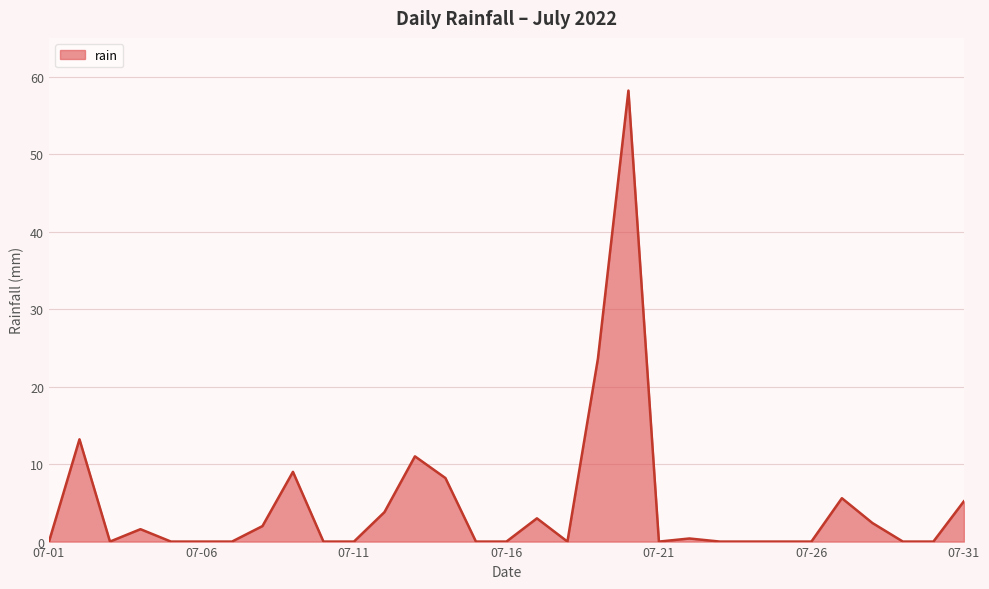

Count the number of data series in this chart.

1